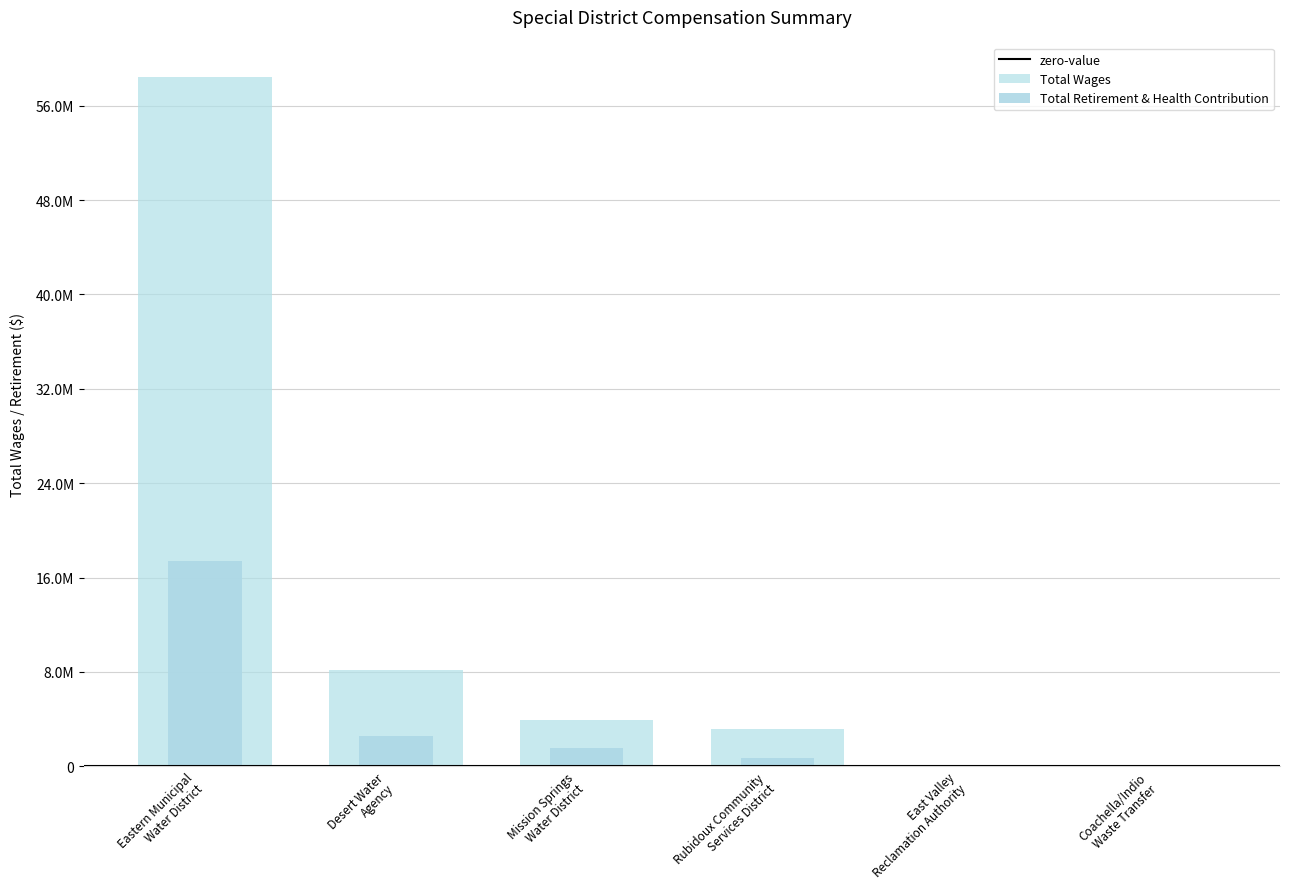

How many groups of bars are there?

6